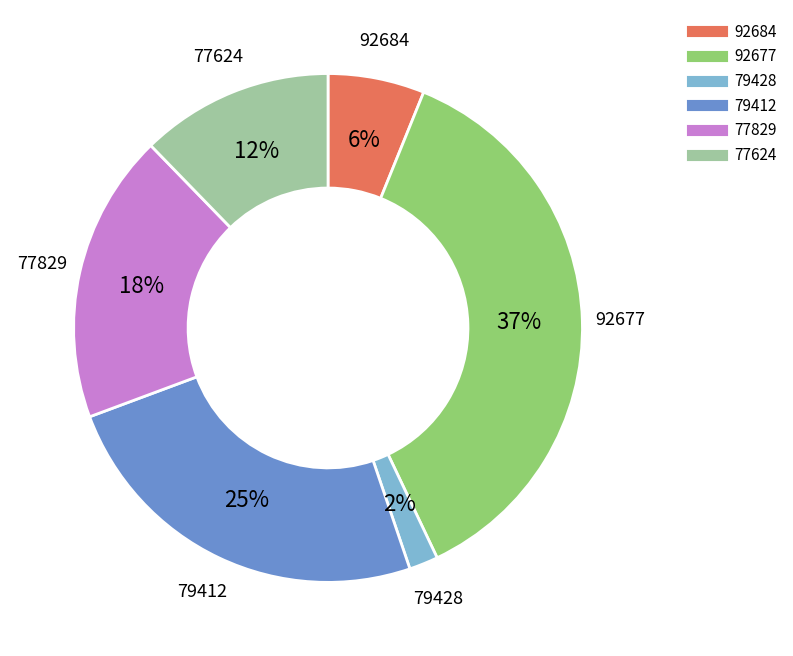

To the nearest percent, what is the average slice percentage?

17%